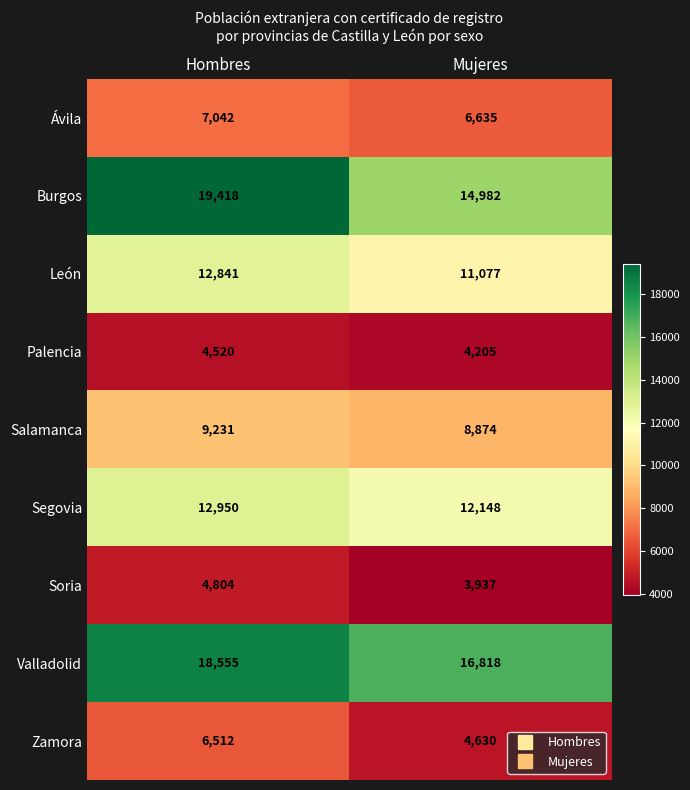

What is the sum of the Soria values at Hombres and Mujeres?

8741